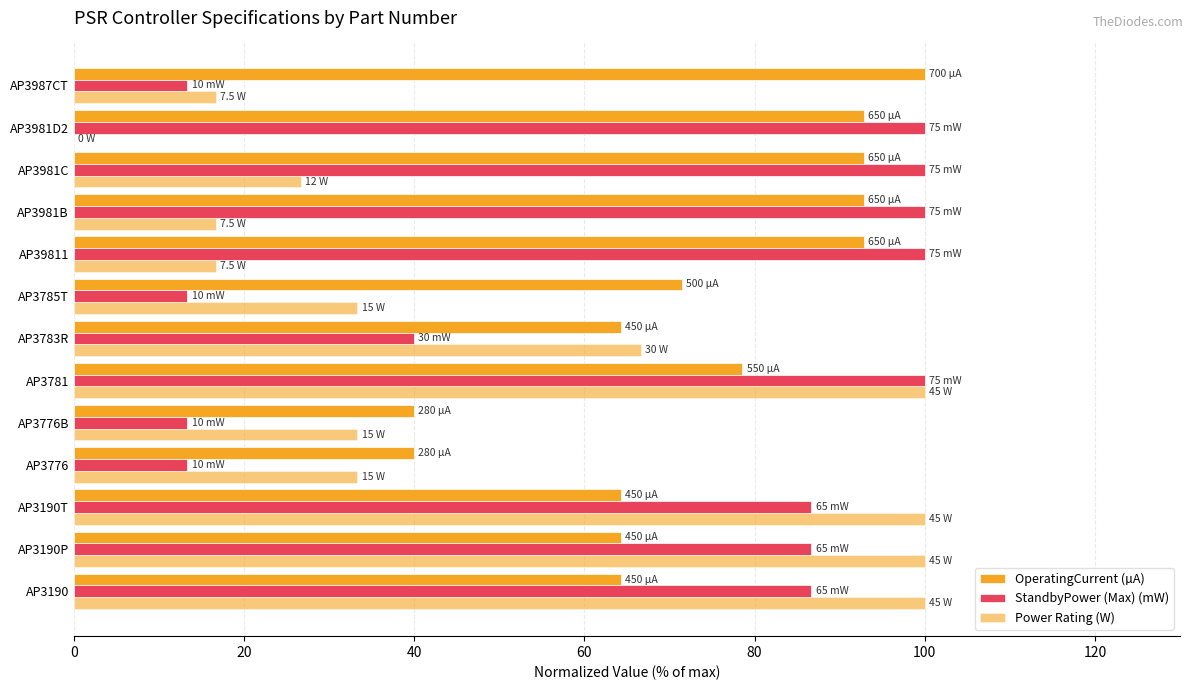

What position from the left is AP3190P?

2